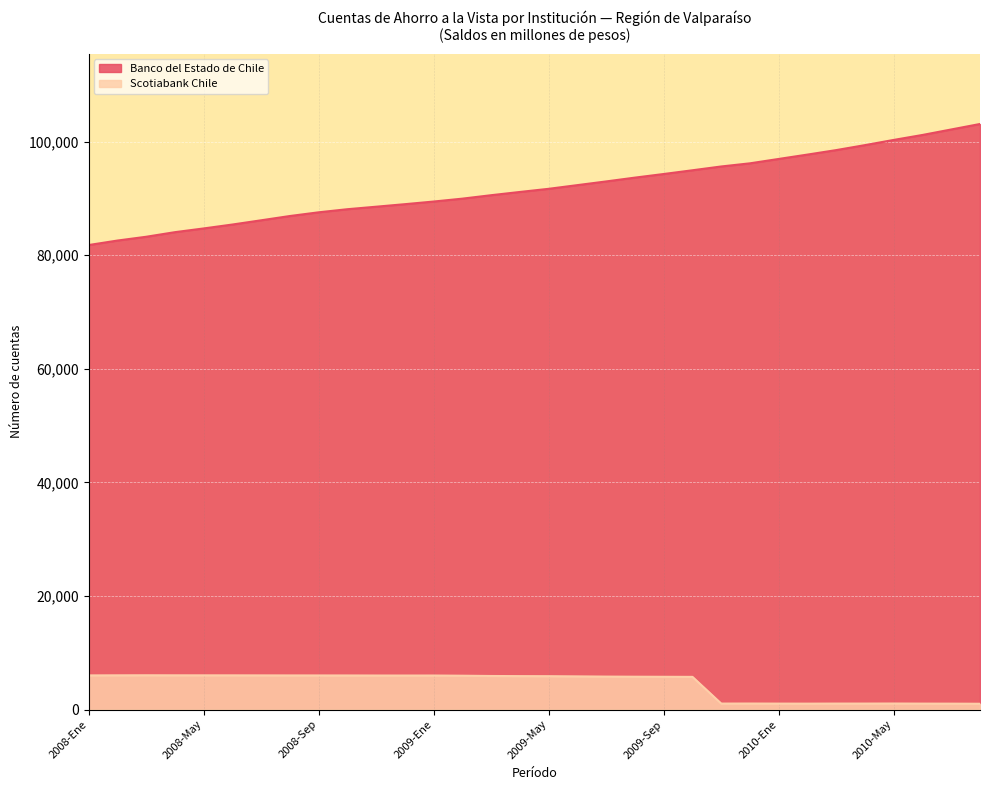

What is the lowest value of the Scotiabank Chile series?

1022